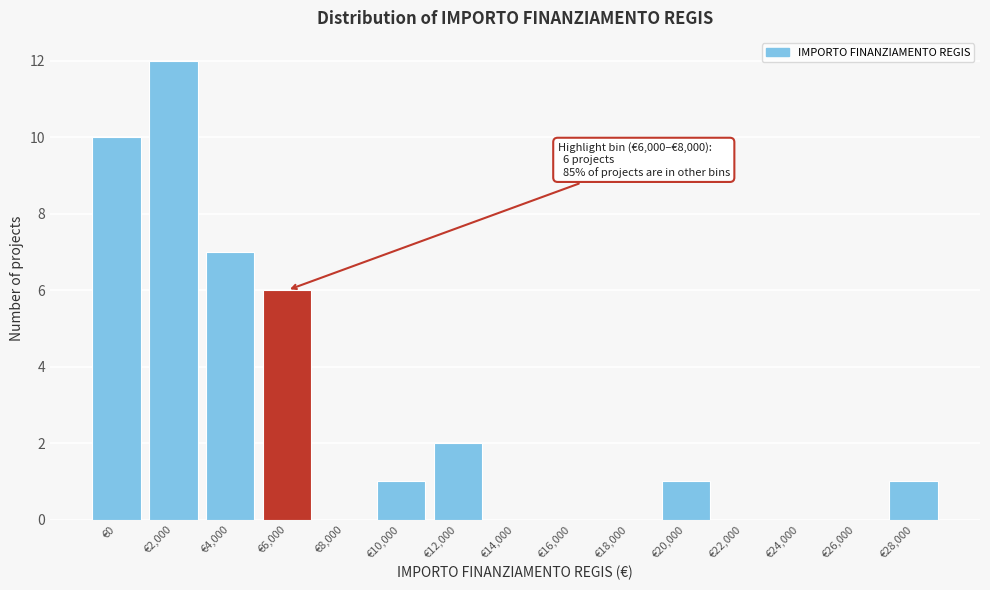

Reading right to left, extract all data points from this chart.

€28,000=1	€26,000=0	€24,000=0	€22,000=0	€20,000=1	€18,000=0	€16,000=0	€14,000=0	€12,000=2	€10,000=1	€8,000=0	€6,000=6	€4,000=7	€2,000=12	€0=10